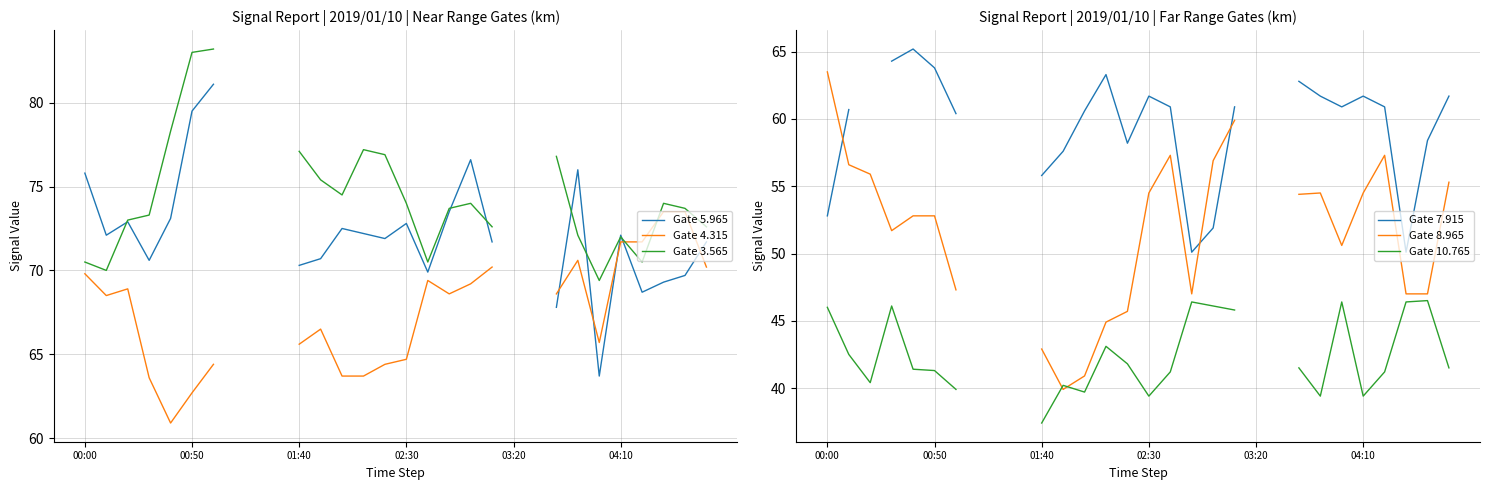

At which label does Gate 4.315 reach its peak?

27